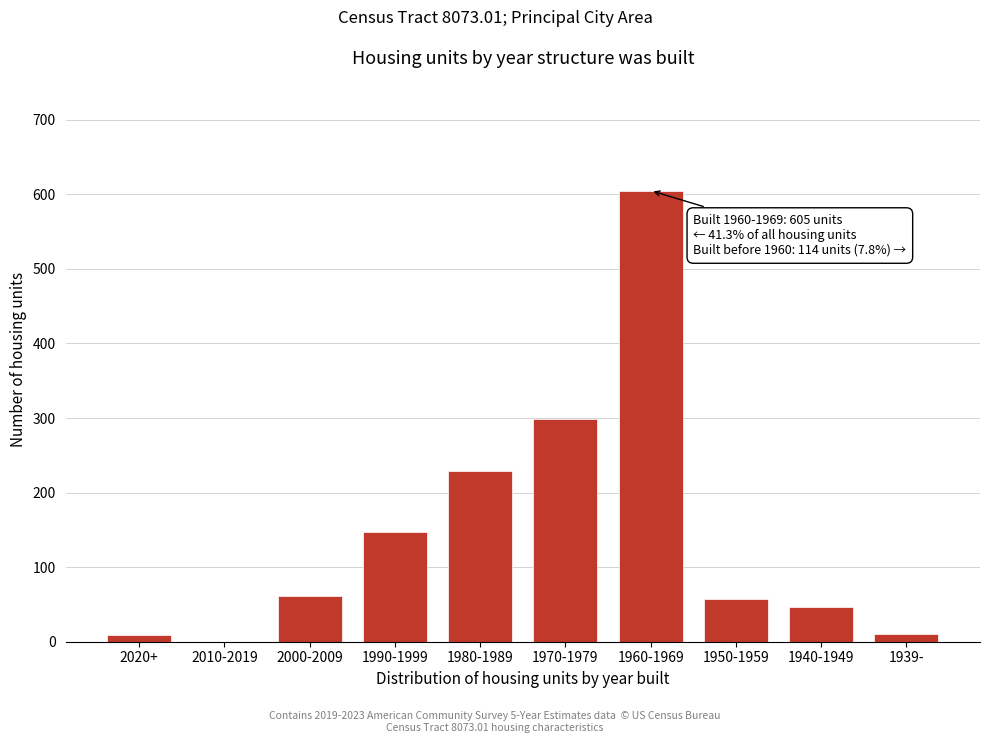

What is the ratio of the value at 1970-1979 to the value at 2000-2009?

4.9